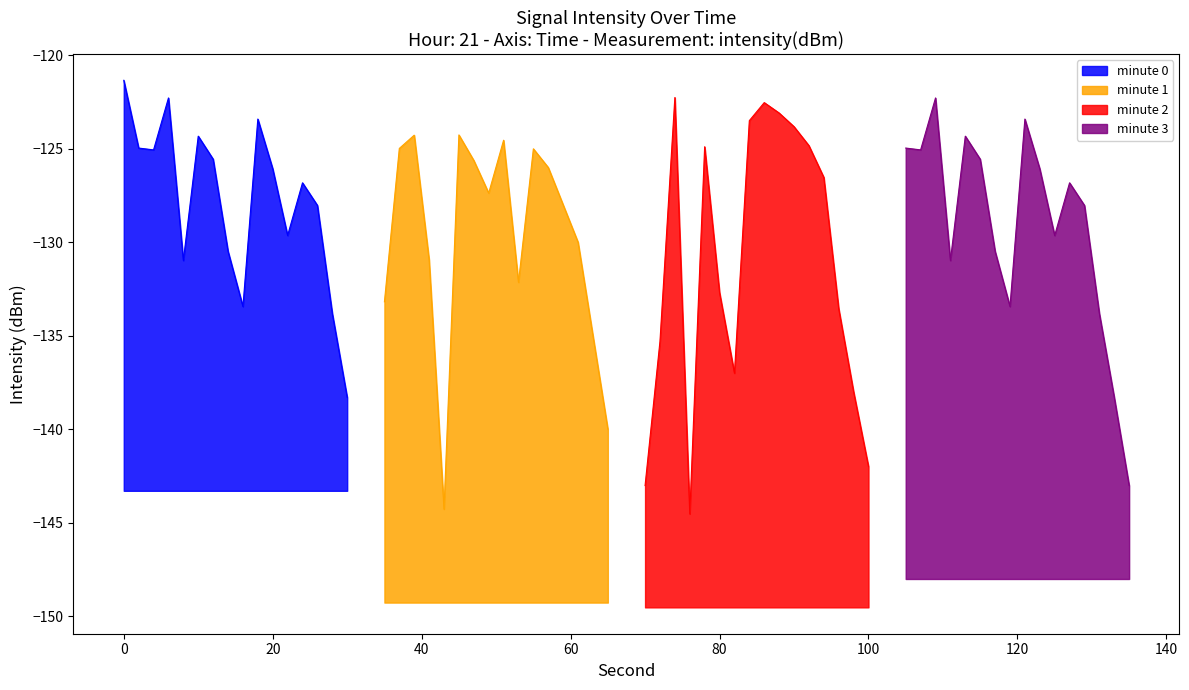

How many lines are shown in the chart?

4